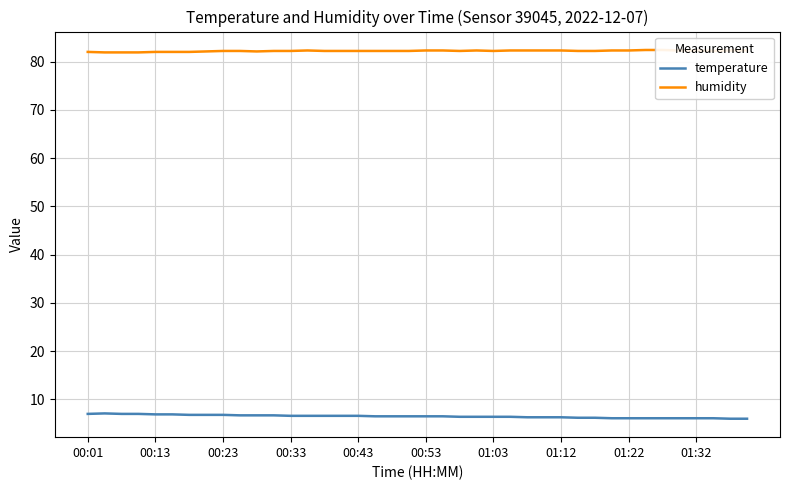

What is the average value of the temperature series?

6.5